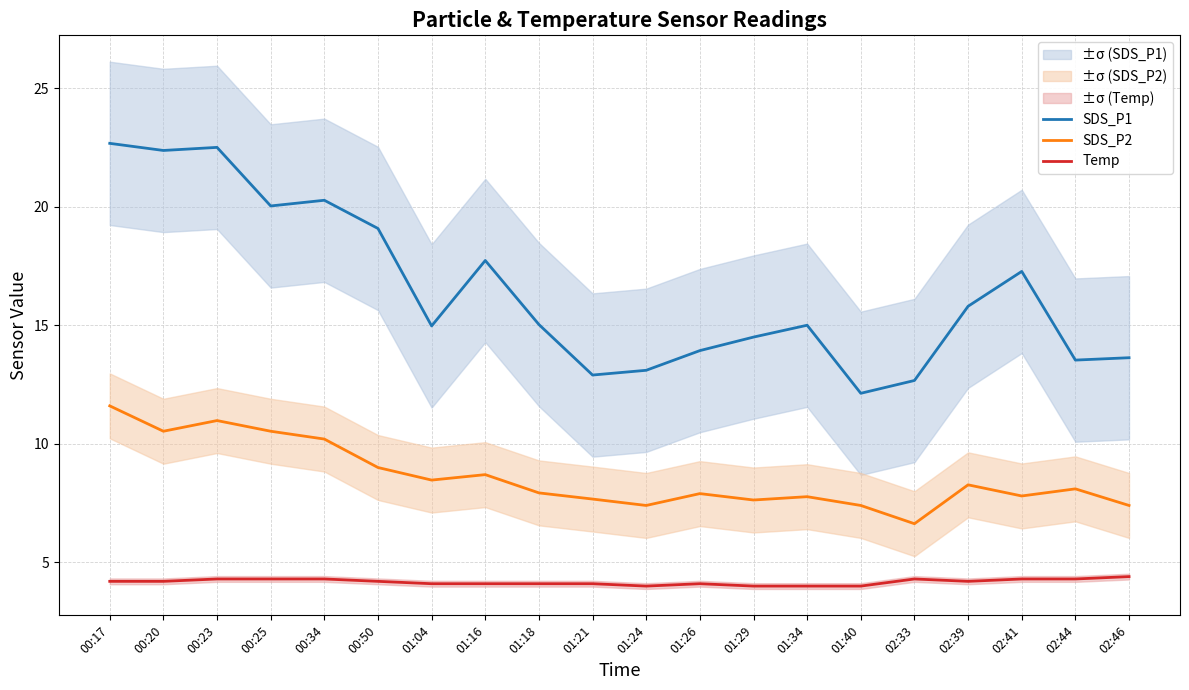

True or false: SDS_P2 has a value of 7.6 at 01:29.

True